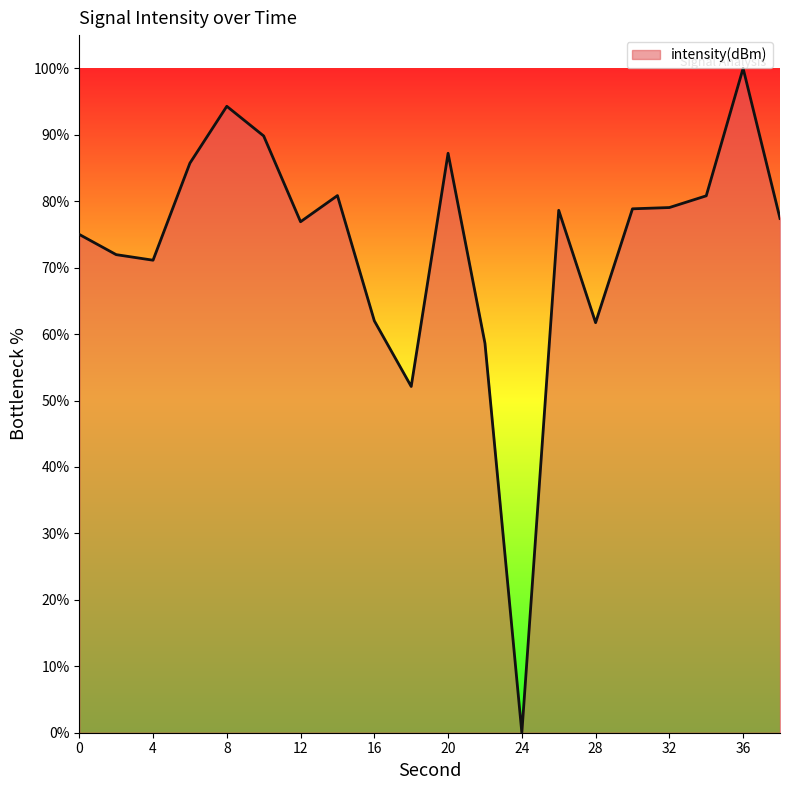

What is the greatest value displayed?

100.0